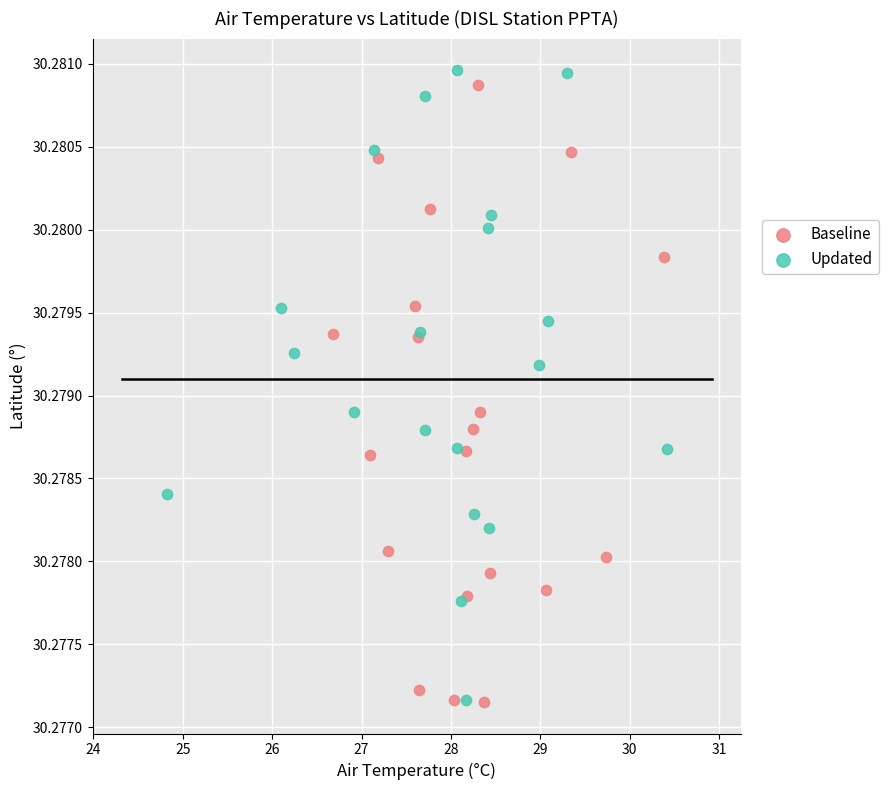

Which series has the widest spread of Y values?

Updated